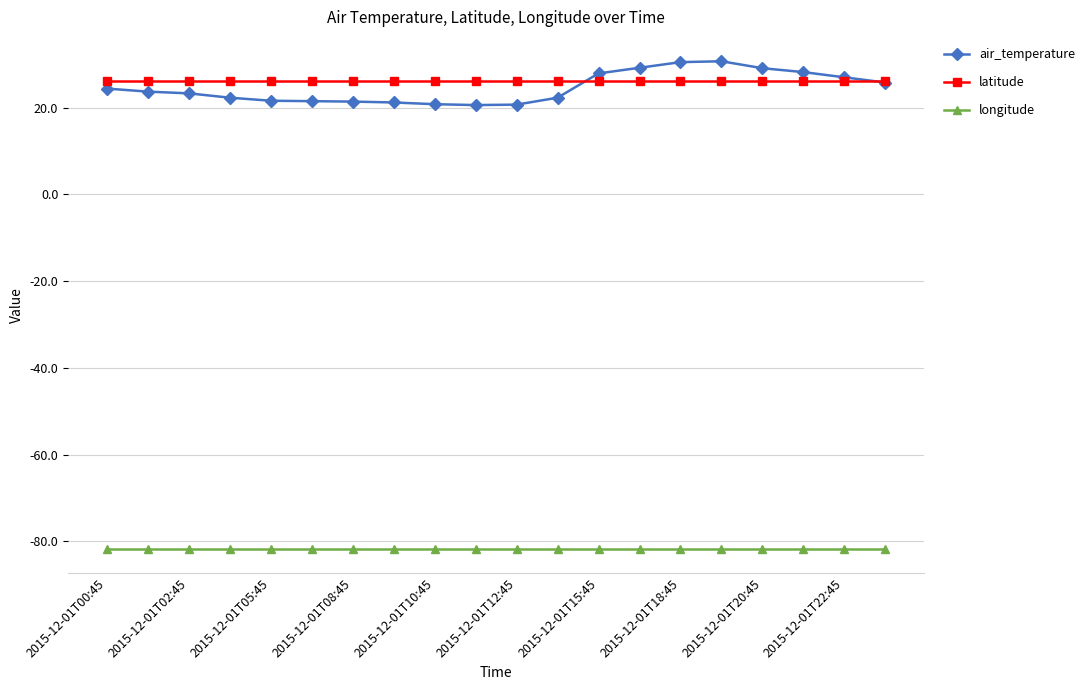

True or false: air_temperature has more than 0 points higher than both neighbors.

True